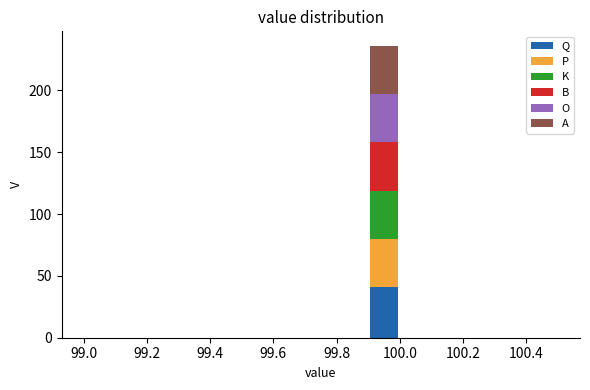

Which range on the x-axis has the tallest stacked bar (by total height)?

99.9 to 100.0